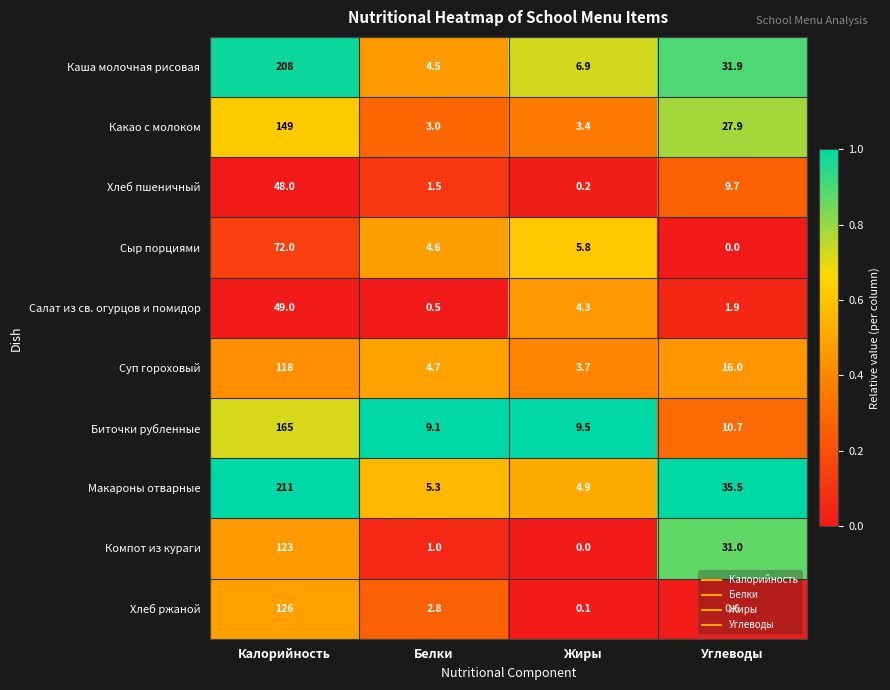

Where does the Каша молочная рисовая series first go above 31?

Калорийность